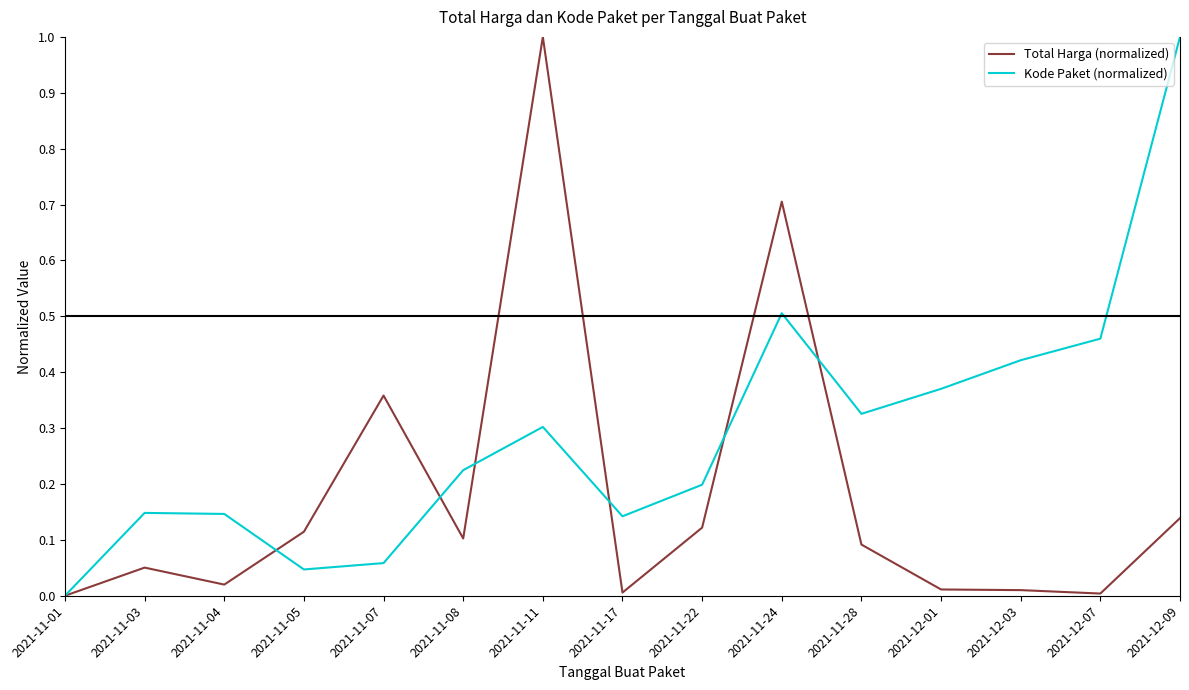

True or false: Kode Paket (normalized) has a value of 0.2 at 2021-11-22.

True